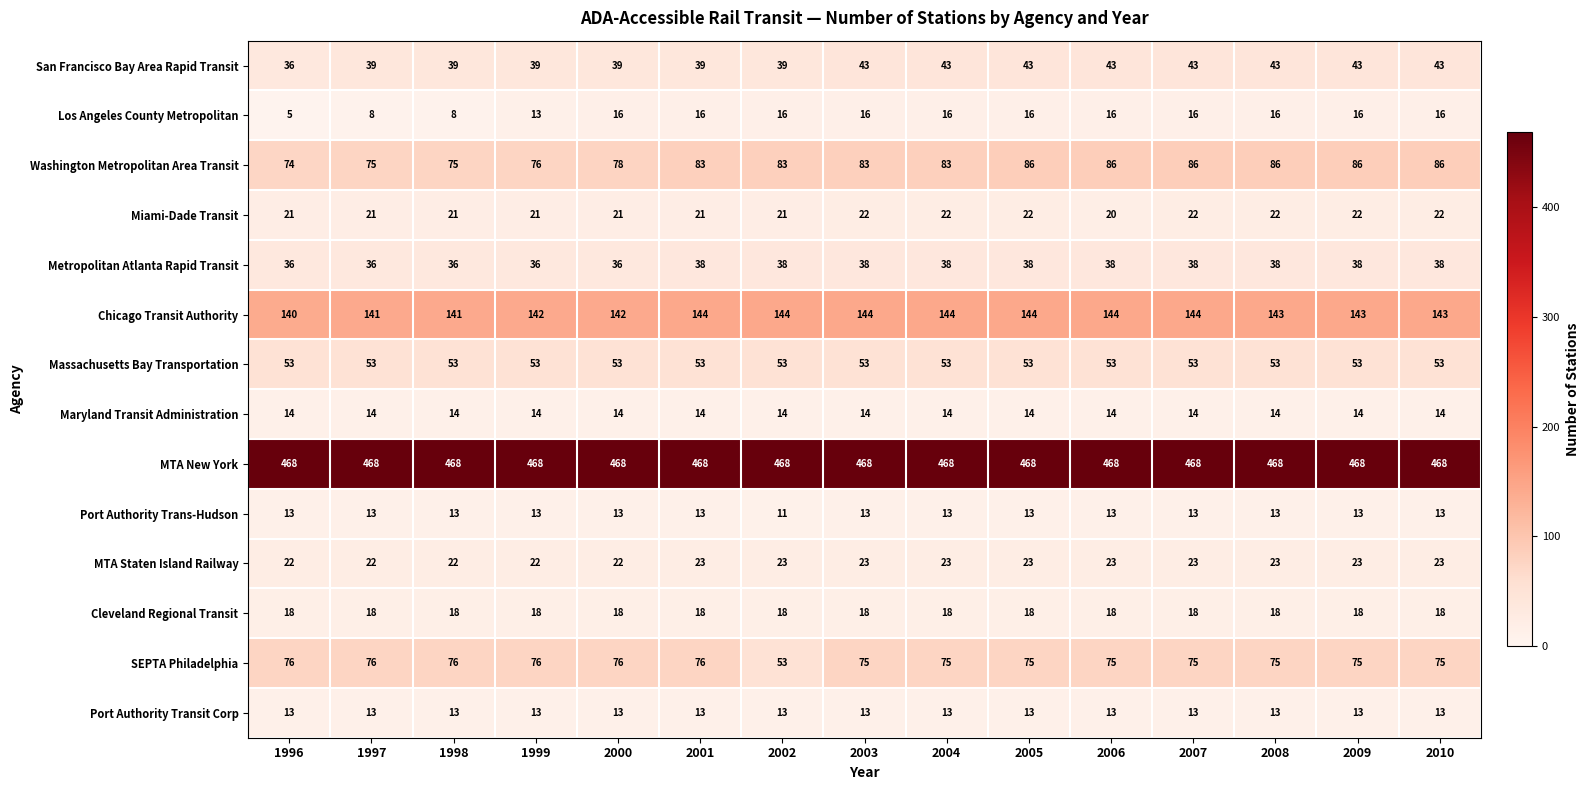

What is the difference between the highest and lowest values at 2000?

455